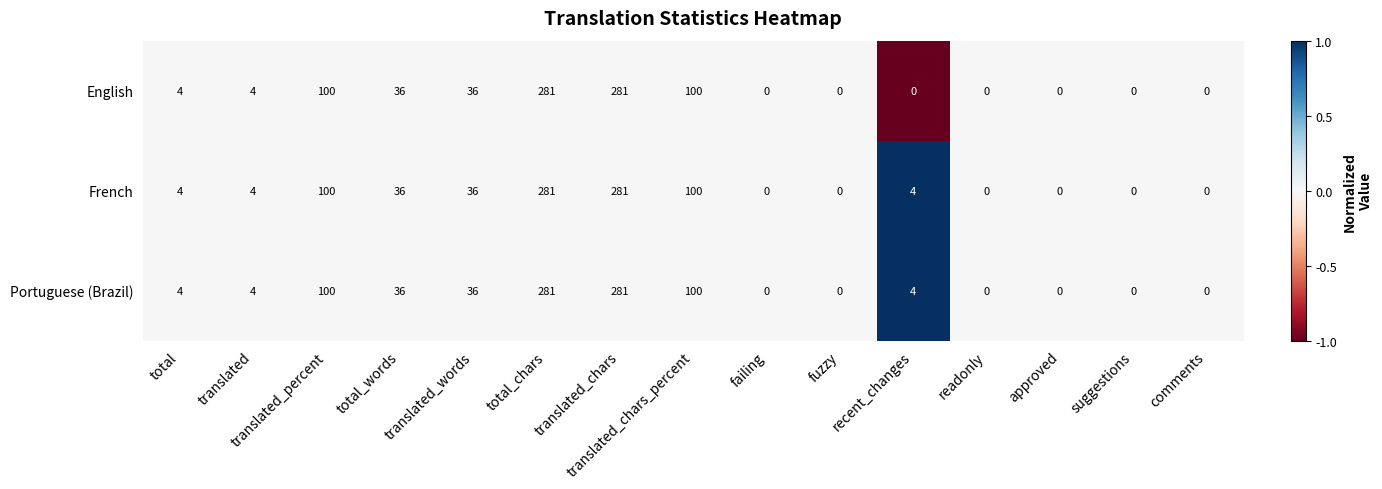

What value does the Portuguese (Brazil) series have at translated_chars_percent?

100